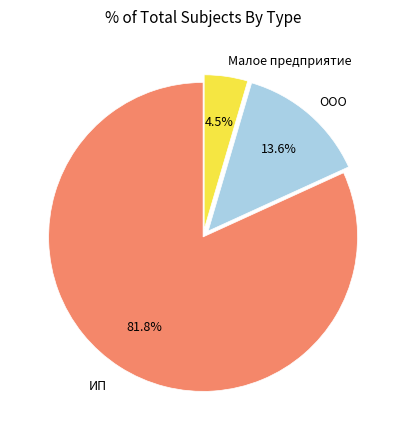

Does any single category account for the majority?

Yes